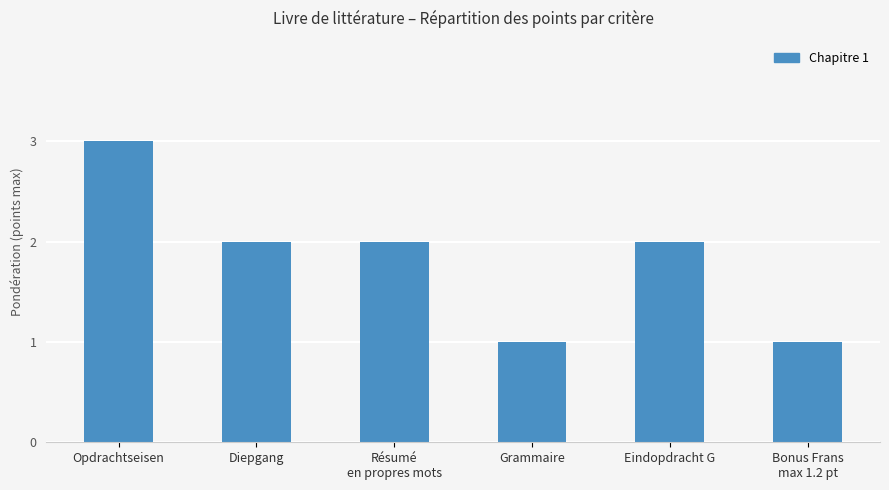

What is the label of the 1st bar from the right?

Bonus Frans
max 1.2 pt